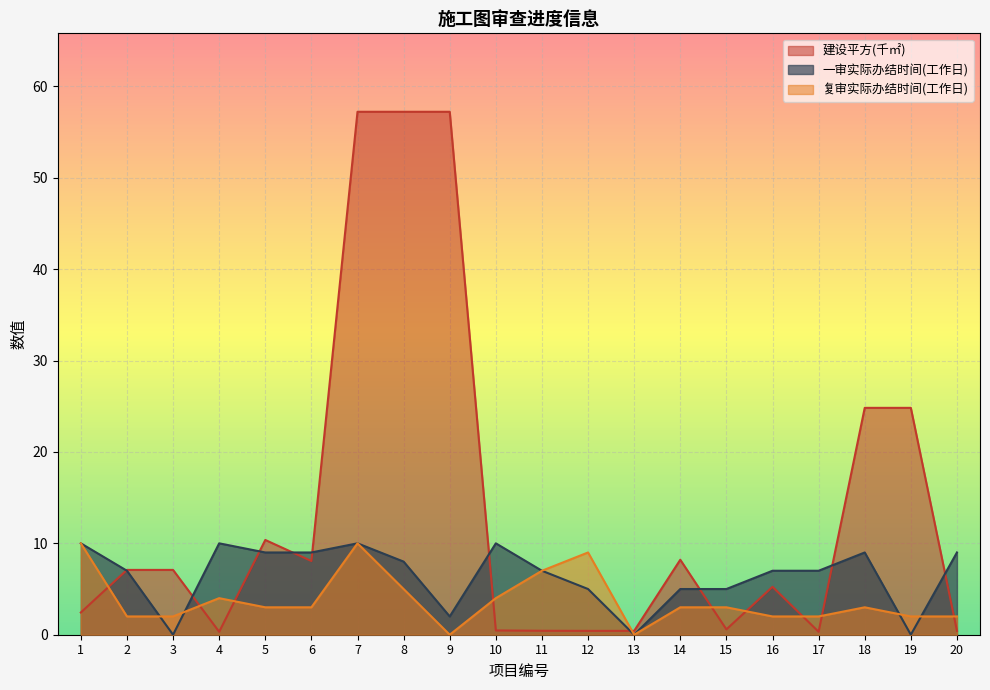

How many intersections are there between 复审实际办结时间(工作日) and 建设平方(㎡)?

10